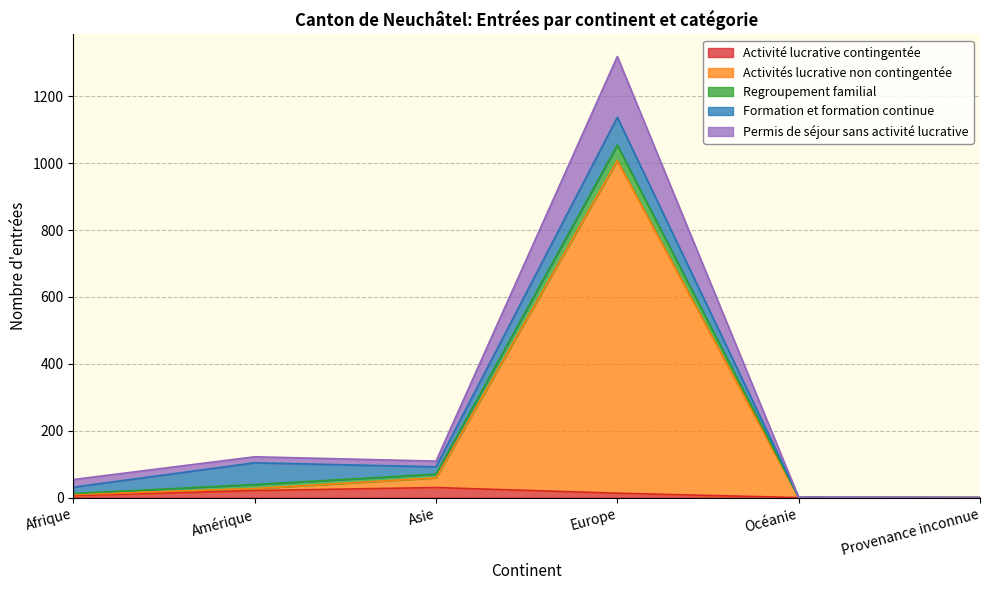

At which category is the sum across all series the highest?

Europe